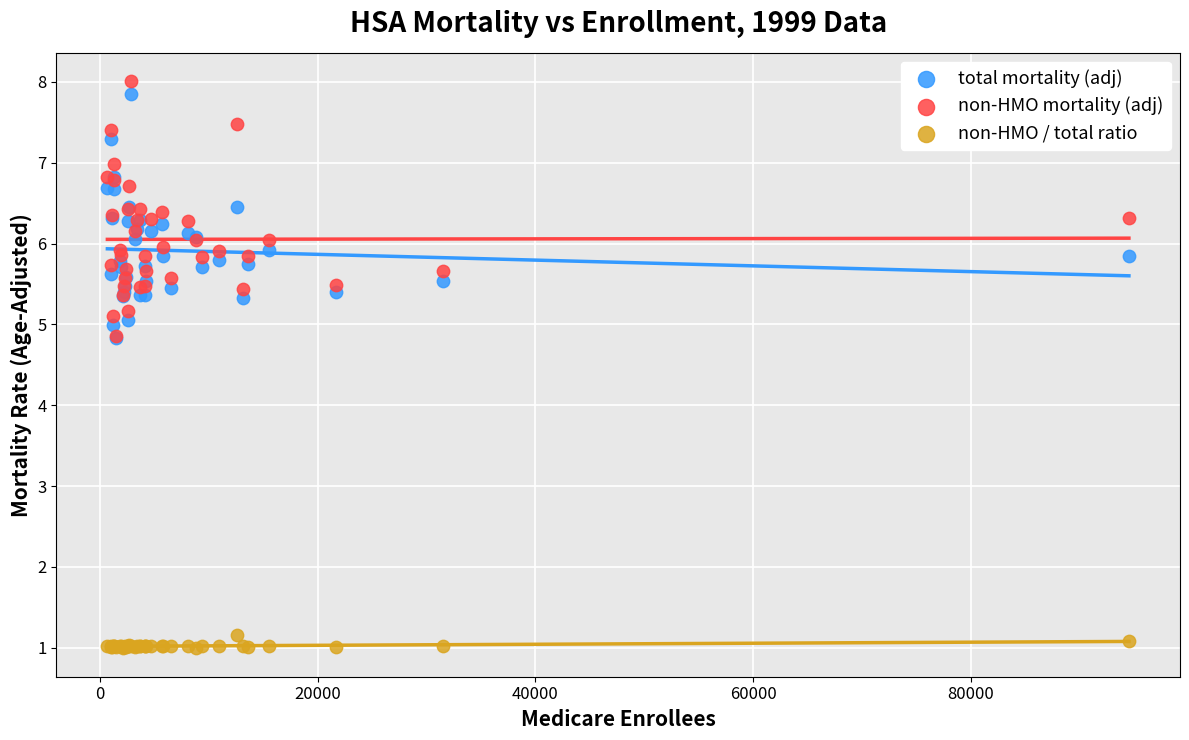

Which series has the widest spread of Y values?

non-HMO mortality (adj)